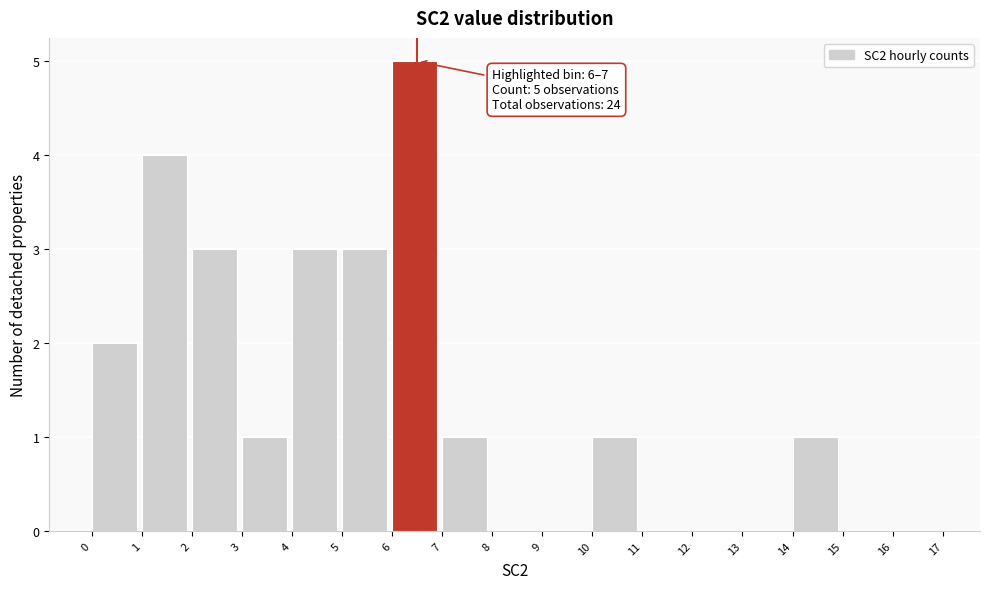

Which range on the x-axis has the tallest bar?

6 to 7